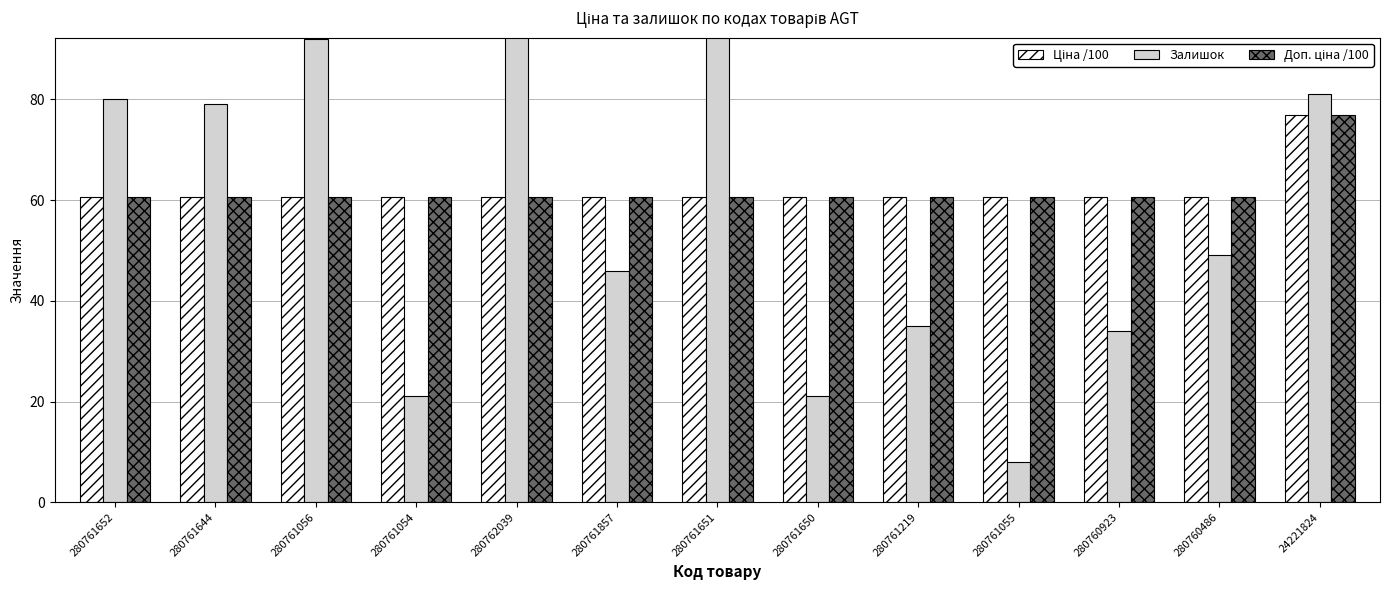

Where is Ціна /100 nearest to the value 68?

280761652